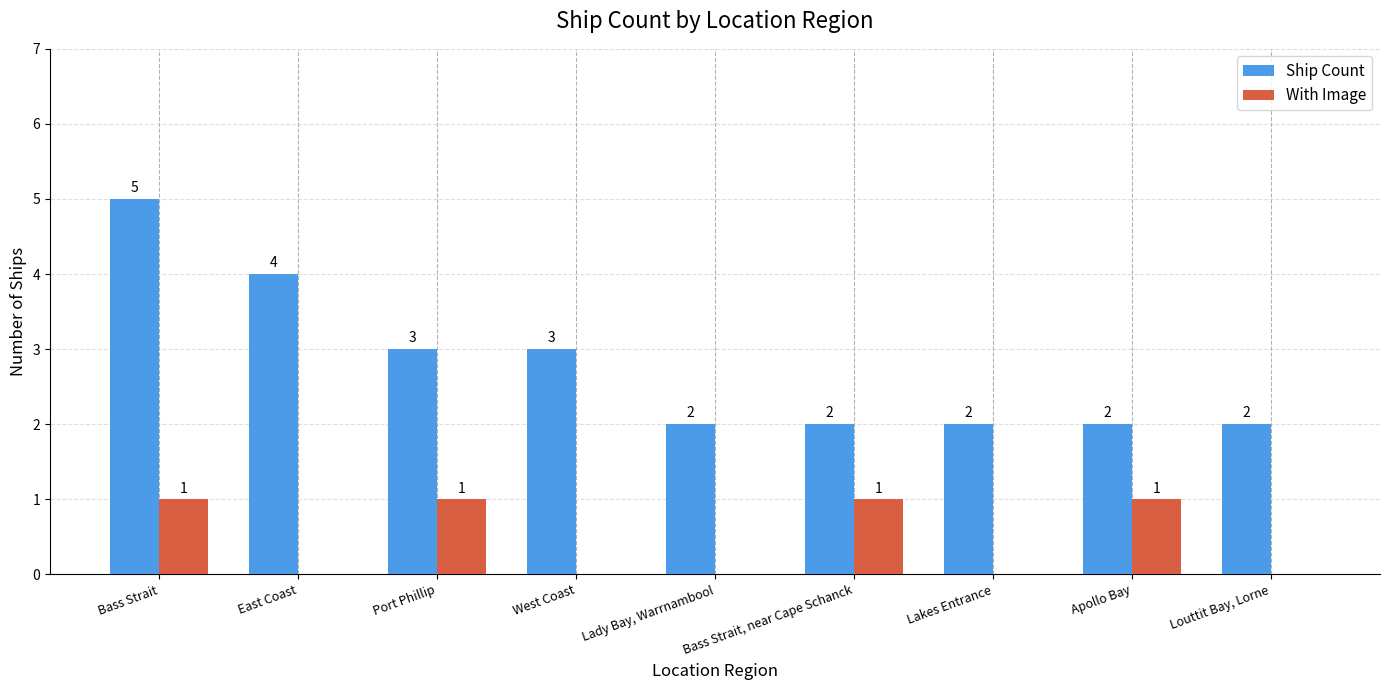

How many distinct data groups are displayed?

2